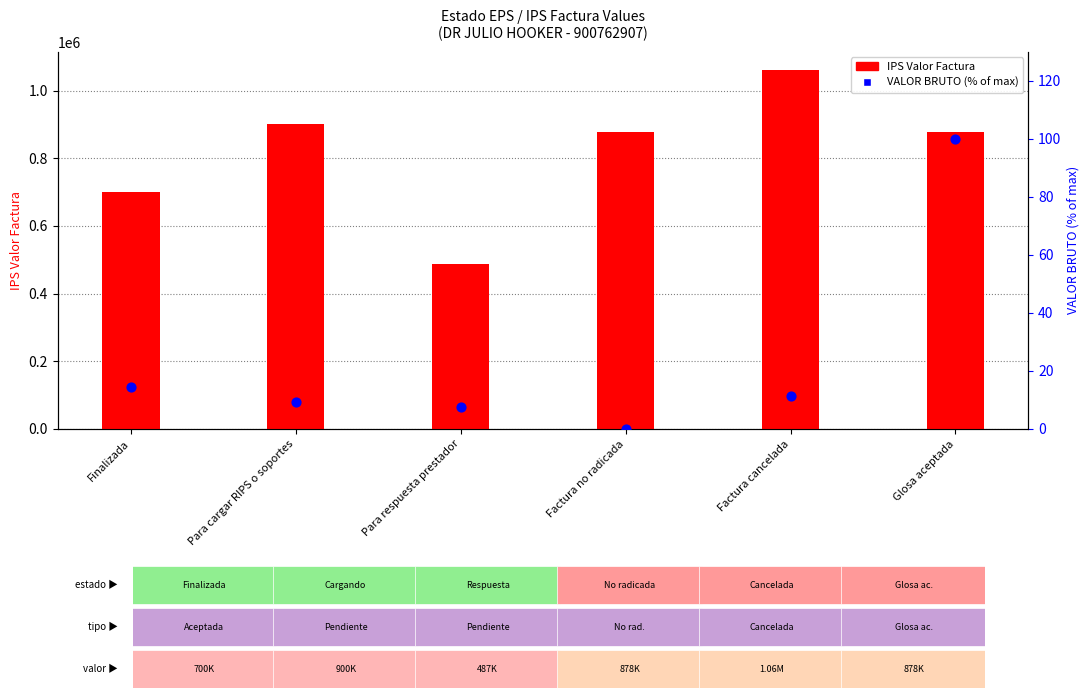

Which series contains the lowest Y value?

VALOR BRUTO (% of max)